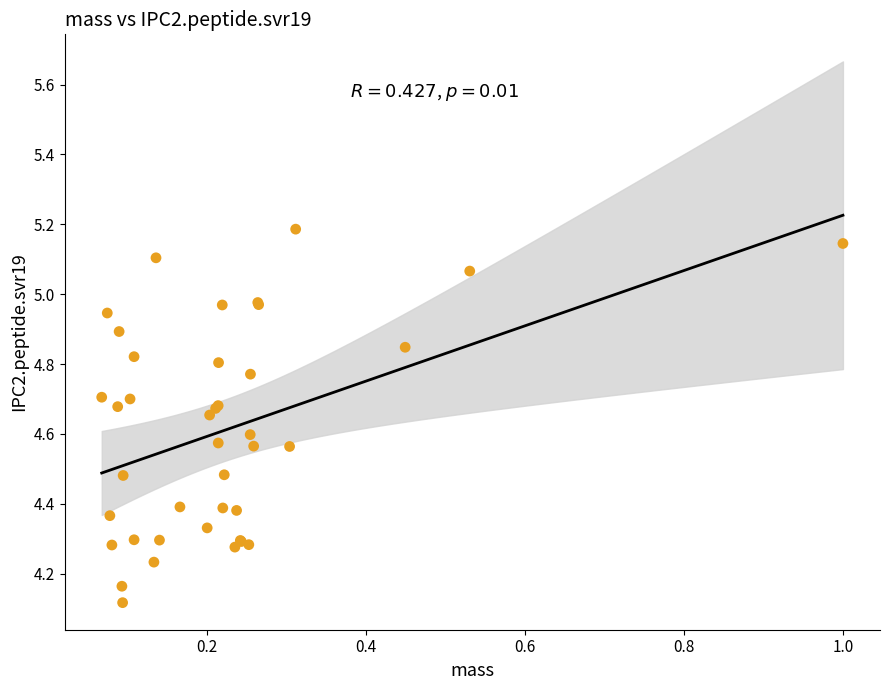

What Y value in the scatter plot is closest to 4?

4.1